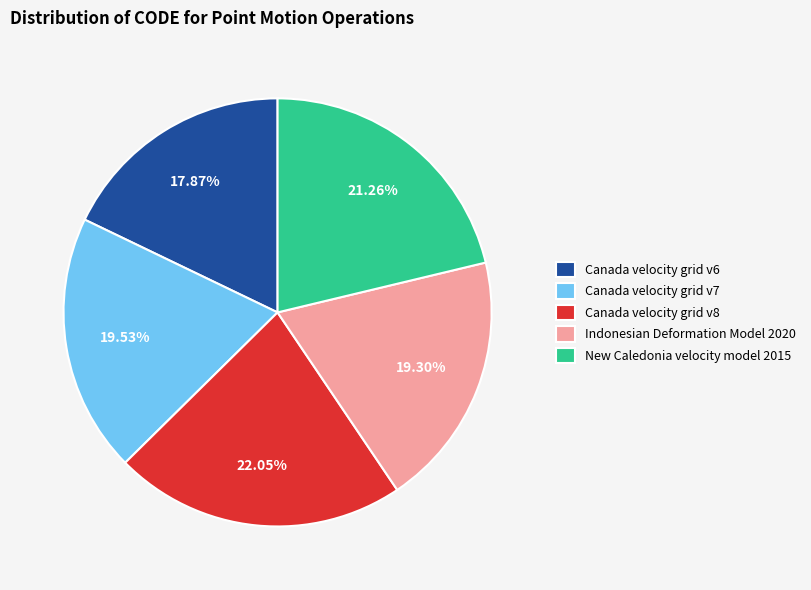

Which has a higher value, Canada velocity grid v8 or New Caledonia velocity model 2015?

Canada velocity grid v8